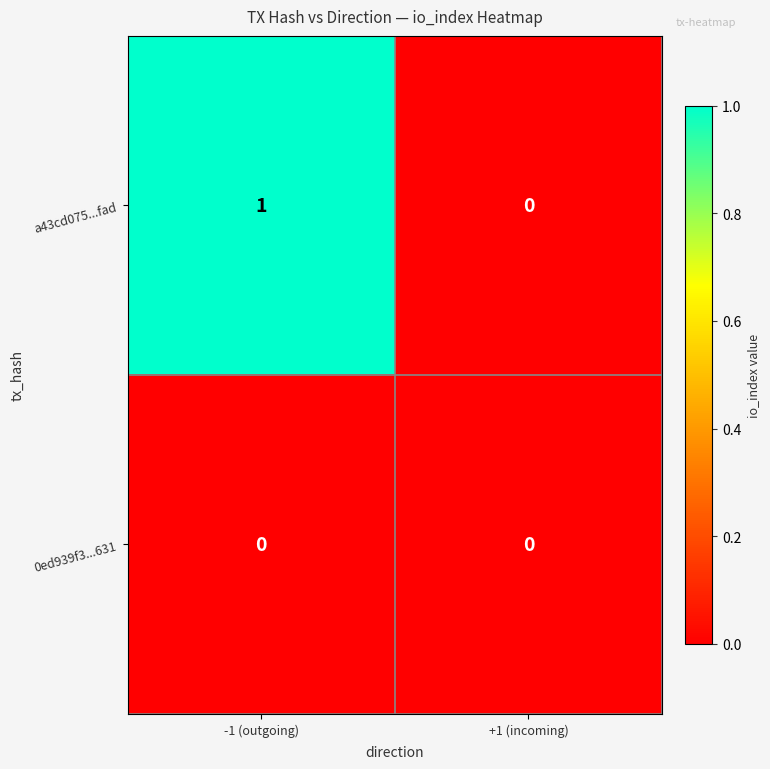

The value of a43cd075...fad at -1 (outgoing) is 1. True or false?

True